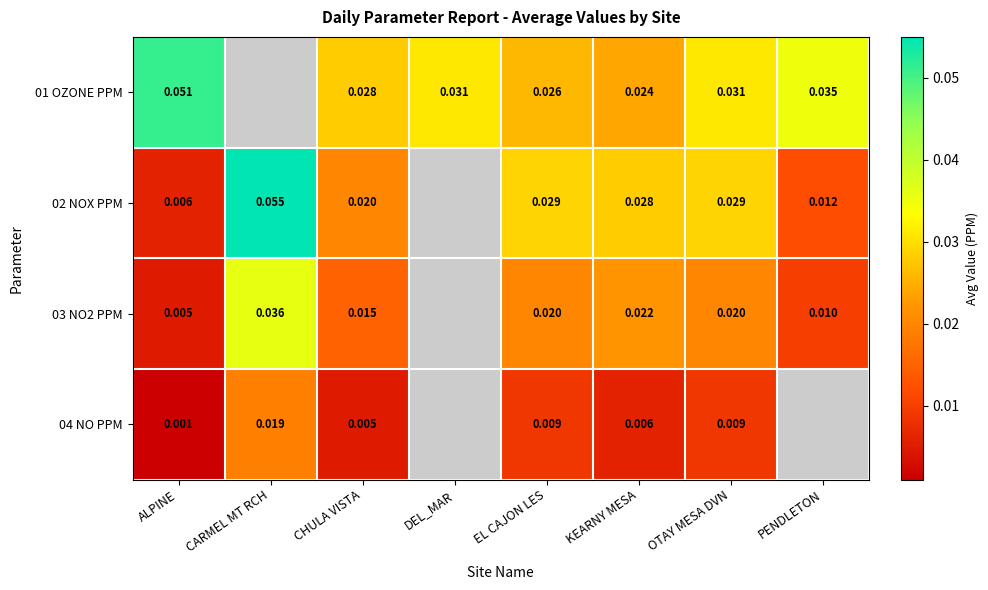

What is the total value across all series at ALPINE?

0.1